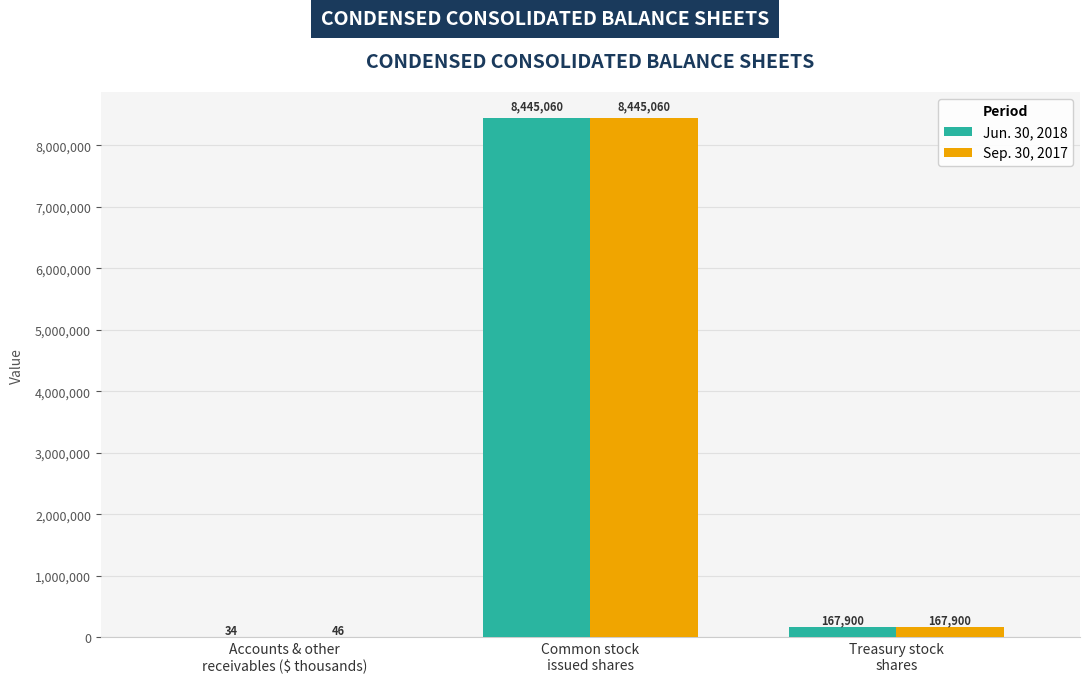

Where is Sep. 30, 2017 nearest to the value 4222553?

Treasury stock
shares